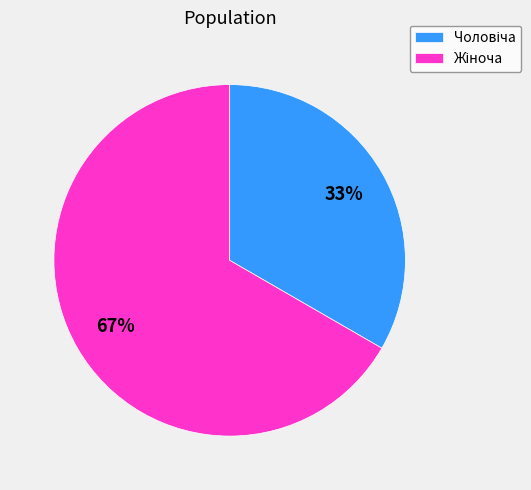

Does any single category account for the majority?

Yes